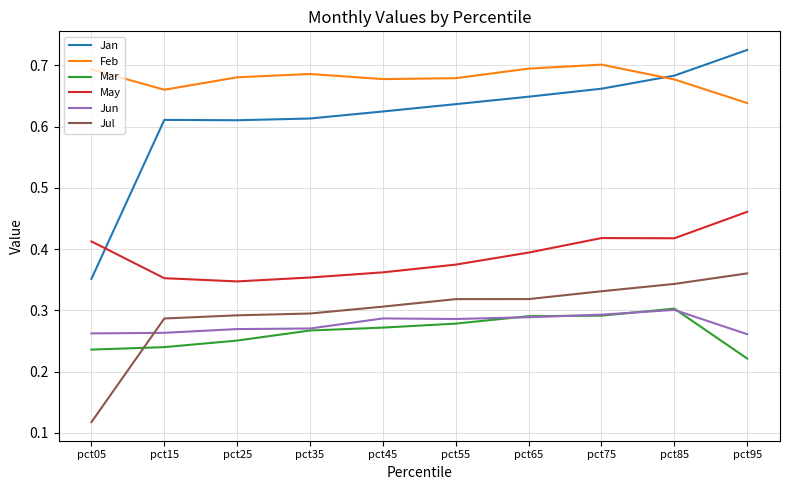

The Jun series shows 0.3 at pct75. True or false?

True